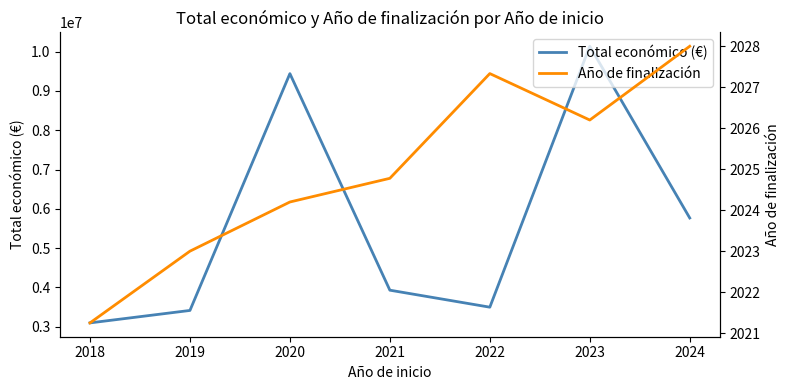

Does the chart have visible grid lines?

No